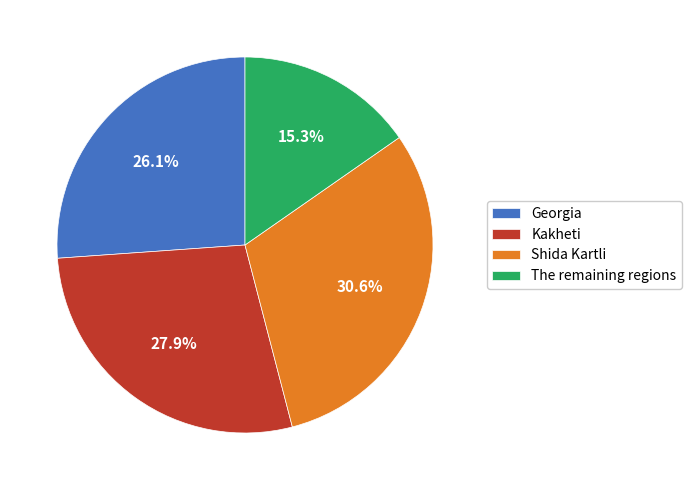

True or false: Georgia accounts for 26% of the total.

True